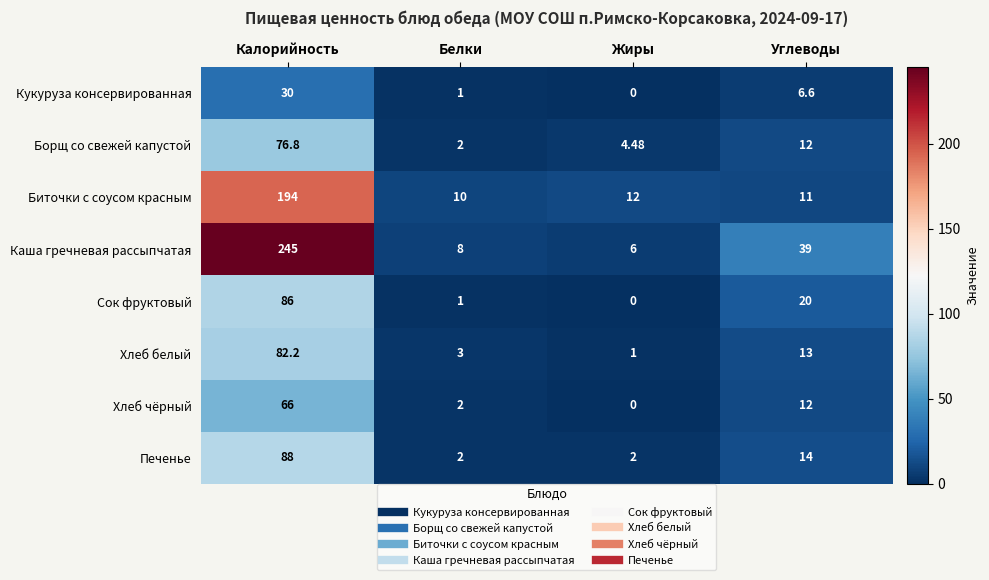

Which series has the largest range (max minus min)?

Каша гречневая рассыпчатая